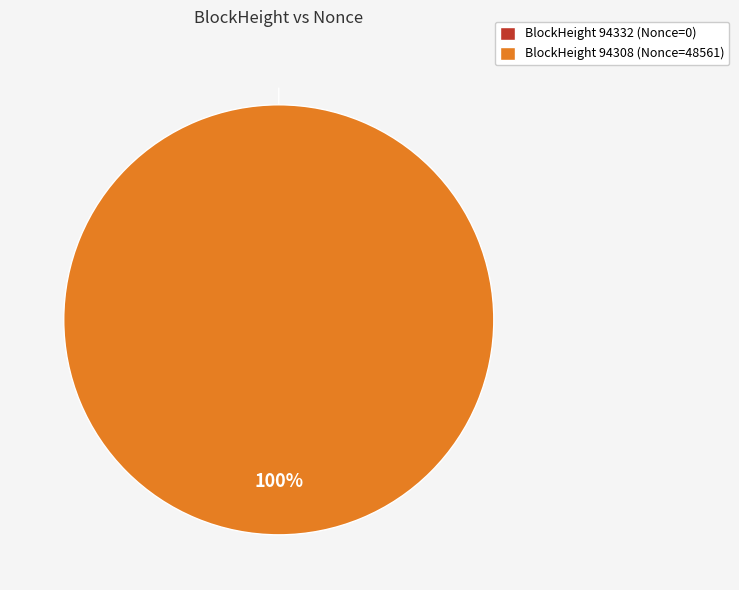

Which category has the smallest portion of the pie?

94332